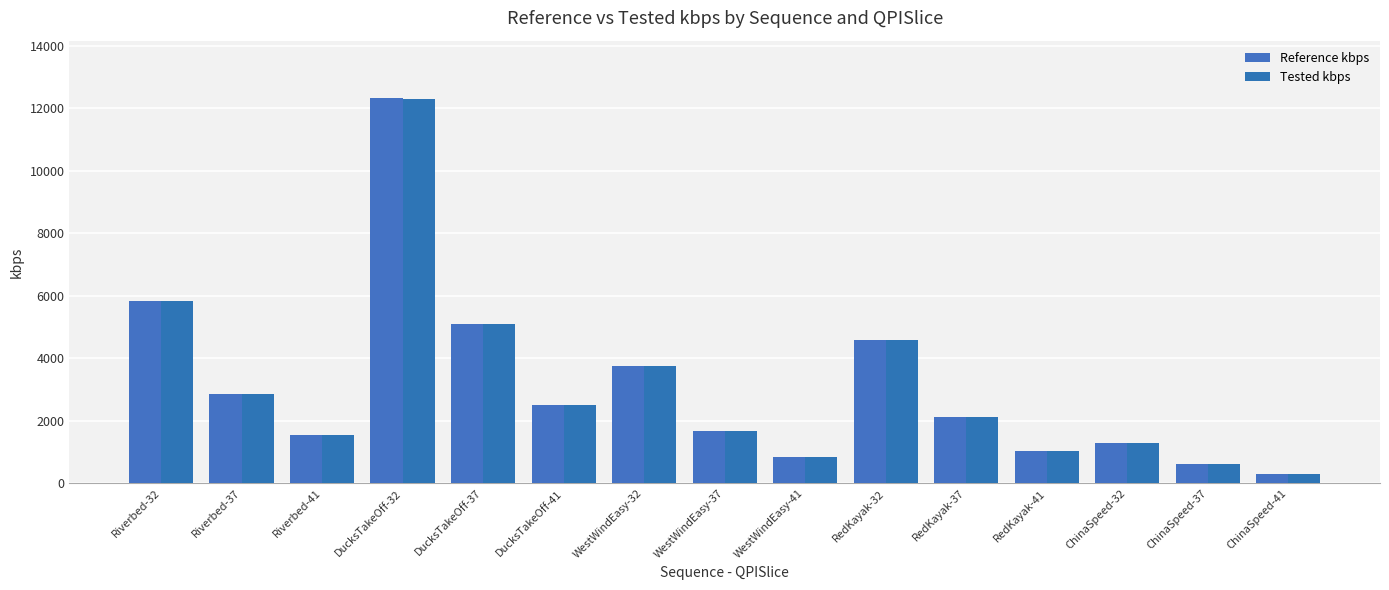

What is the difference between the maximum and minimum values in the Tested kbps series?

11990.6